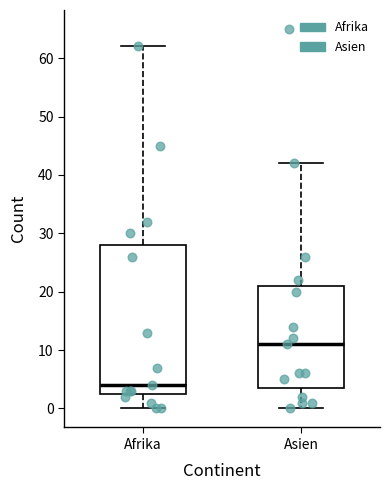

Reading left to right, transcribe this box plot: for each box, give where its median line is, the range the box spans, and where its two whiskers end, as read against the y-axis. The values are not printed on the chart, so give them approximately, as read against the axis.

Afrika: median 4, box 3 to 28, whiskers 0 to 62
Asien: median 11, box 4 to 21, whiskers 0 to 42